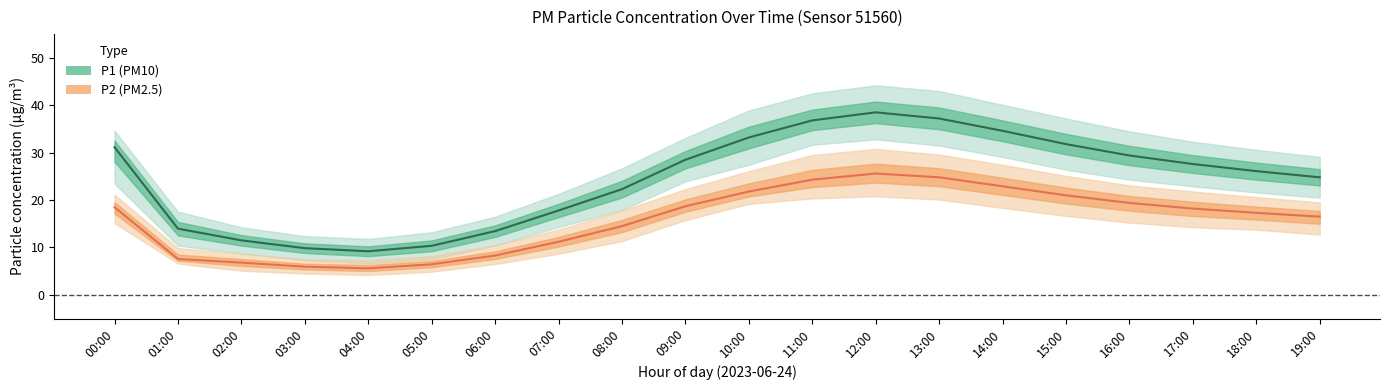

What is the sum of the P2 (PM2.5) values at 14:00 and 00:00?

41.4